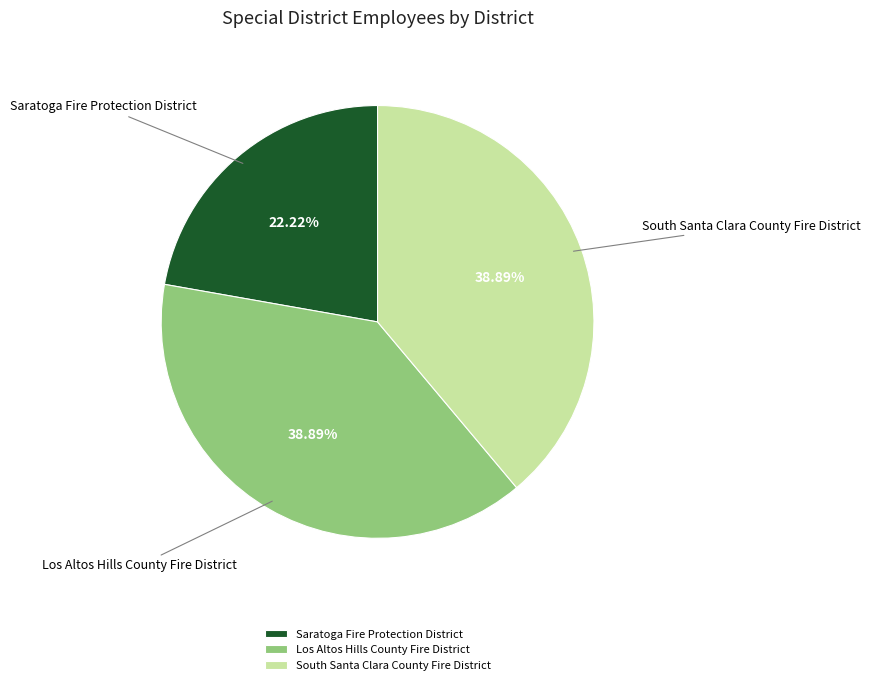

Is Saratoga Fire Protection District the majority of the pie?

No